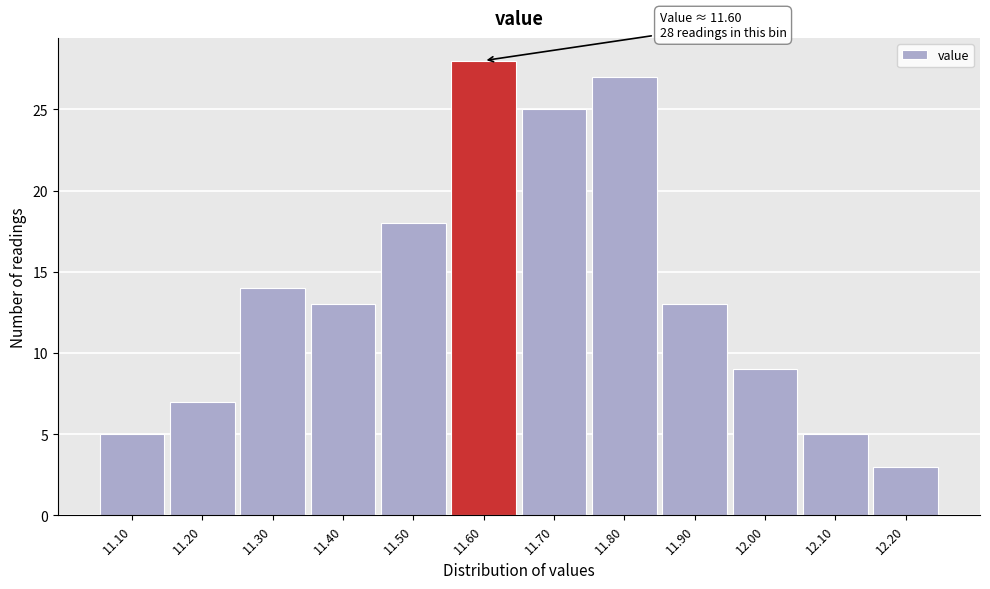

Which range on the x-axis has the tallest bar?

11.55 to 11.65